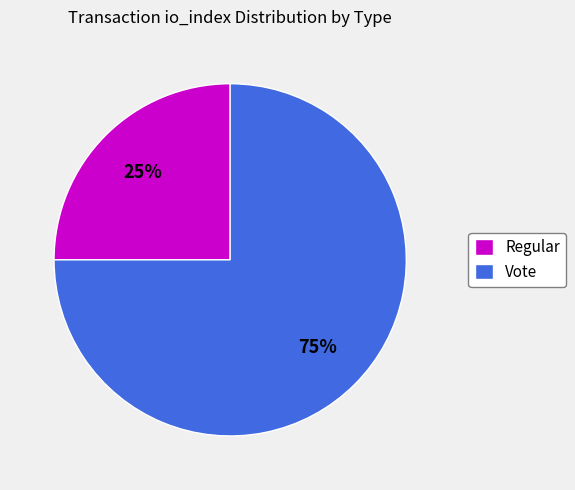

To the nearest percent, what is the average slice percentage?

50%